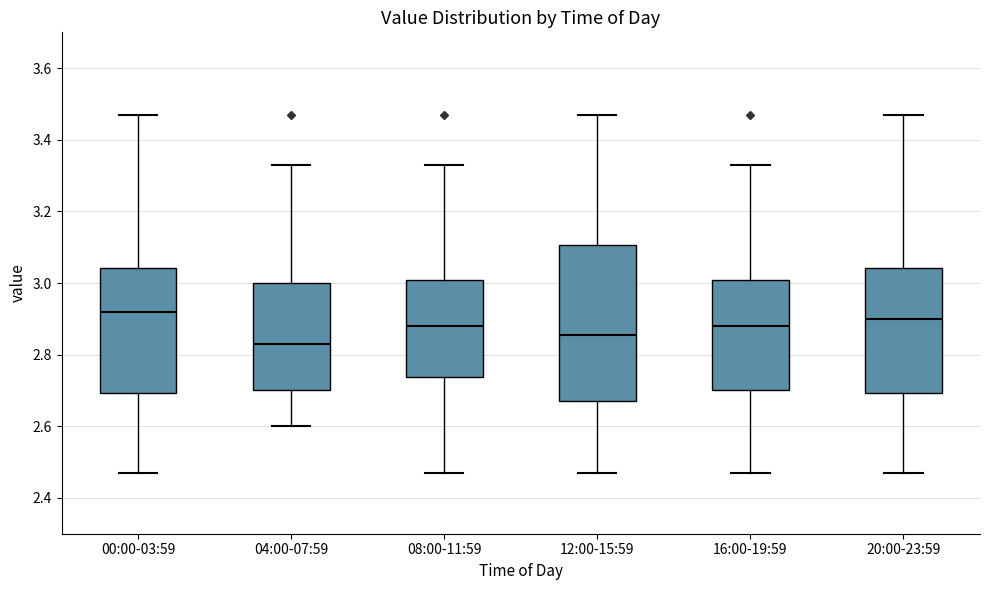

Reading left to right, read every box against the y-axis: the position of its median line, the range the box covers, and the ends of its whiskers. The values are not printed on the chart, so give them approximately, as read against the axis.

00:00-03:59: median 2.92, box 2.70 to 3.04, whiskers 2.48 to 3.48
04:00-07:59: median 2.84, box 2.70 to 3.00, whiskers 2.60 to 3.34
08:00-11:59: median 2.88, box 2.74 to 3.00, whiskers 2.48 to 3.34
12:00-15:59: median 2.86, box 2.68 to 3.10, whiskers 2.48 to 3.48
16:00-19:59: median 2.88, box 2.70 to 3.00, whiskers 2.48 to 3.34
20:00-23:59: median 2.90, box 2.70 to 3.04, whiskers 2.48 to 3.48